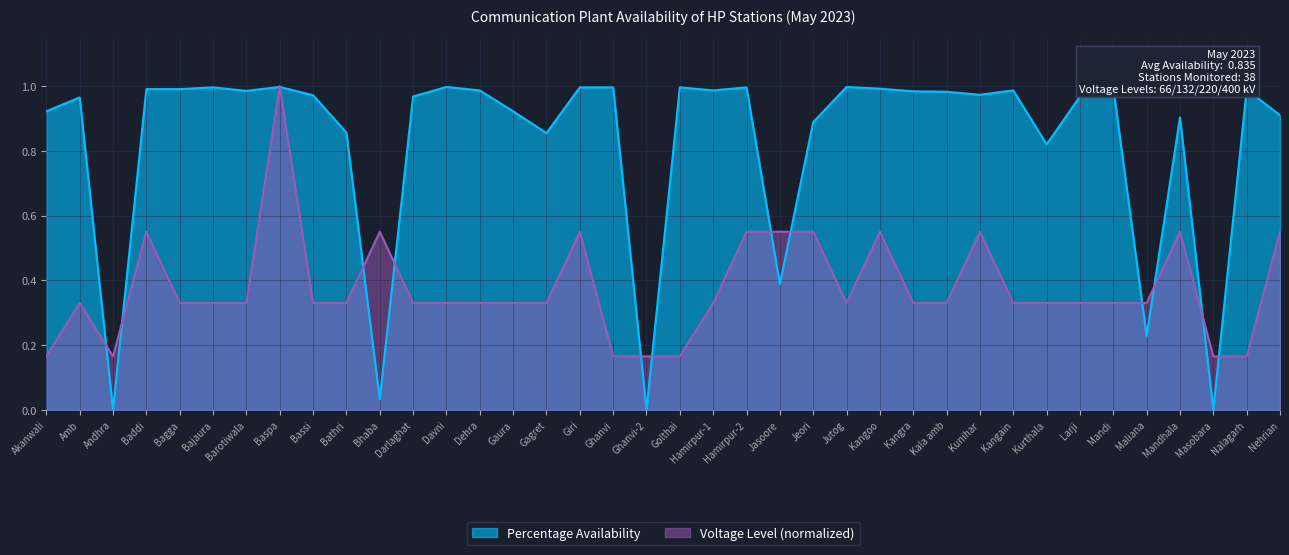

The Percentage Availability series shows 0.9 at Akanwali. True or false?

True